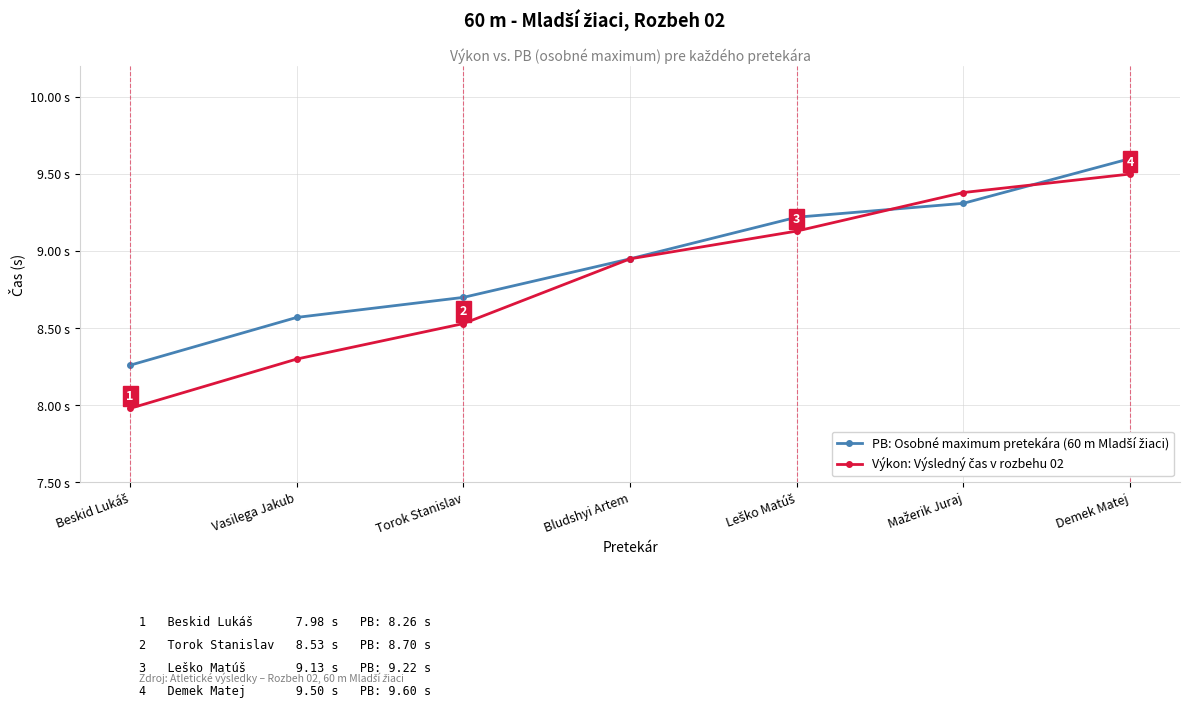

Between Bludshyi Artem and Demek Matej, which is larger?

Demek Matej